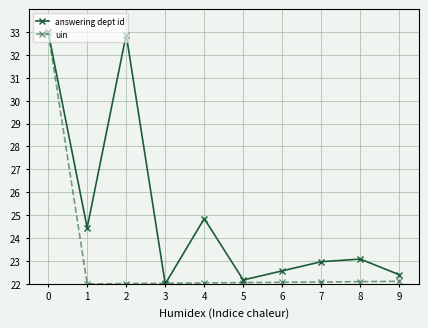

Between 2 and 3, which series saw the biggest shift?

answering dept id